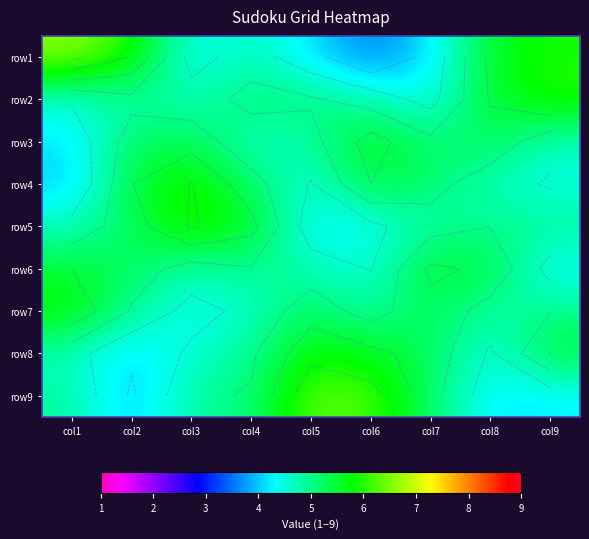

Rank the series by their maximum value, from highest to lowest.

row1, row9, row5, row4, row2, row7, row8, row3, row6